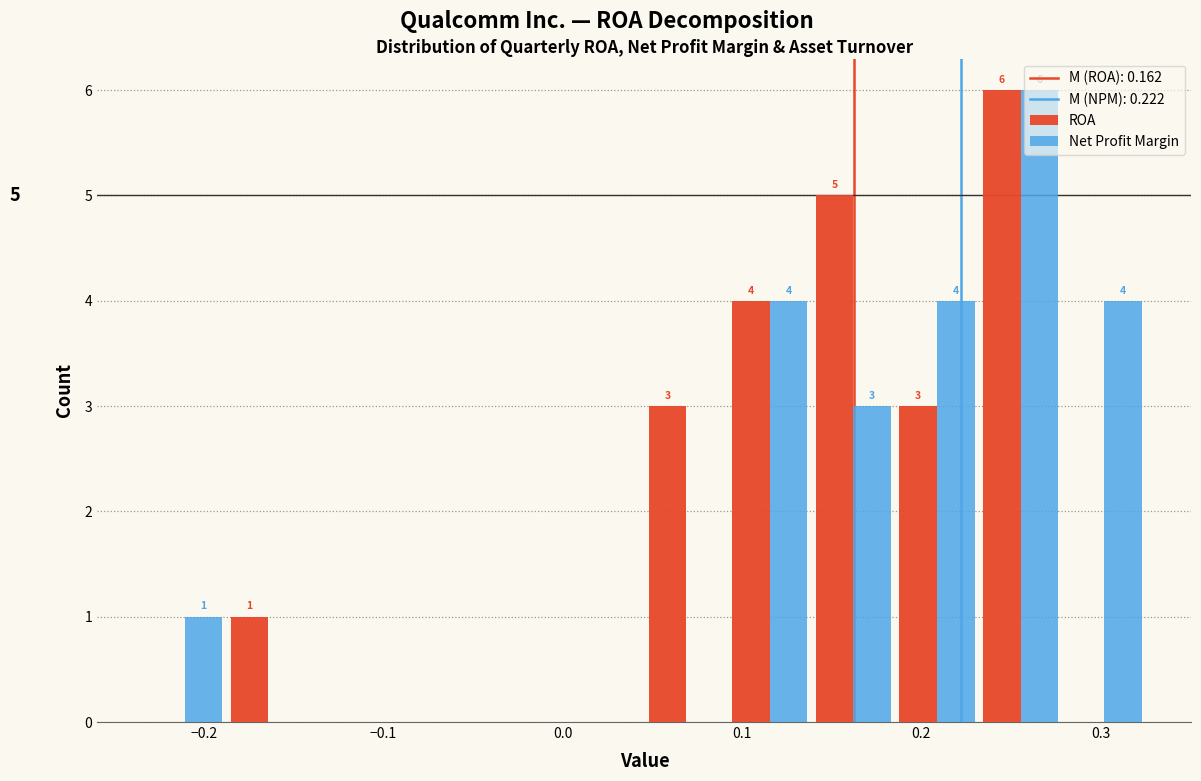

In the Net Profit Margin series, which range on the x-axis has the tallest bar?

0.23 to 0.28